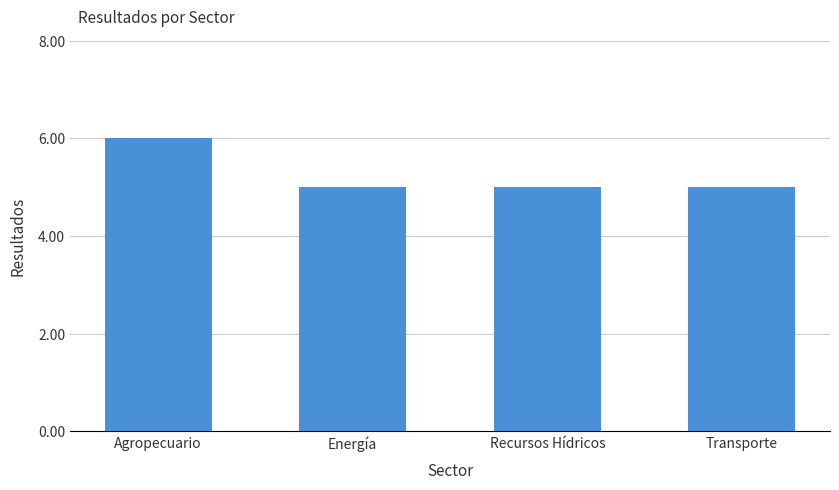

How many categories are shown in the chart?

4